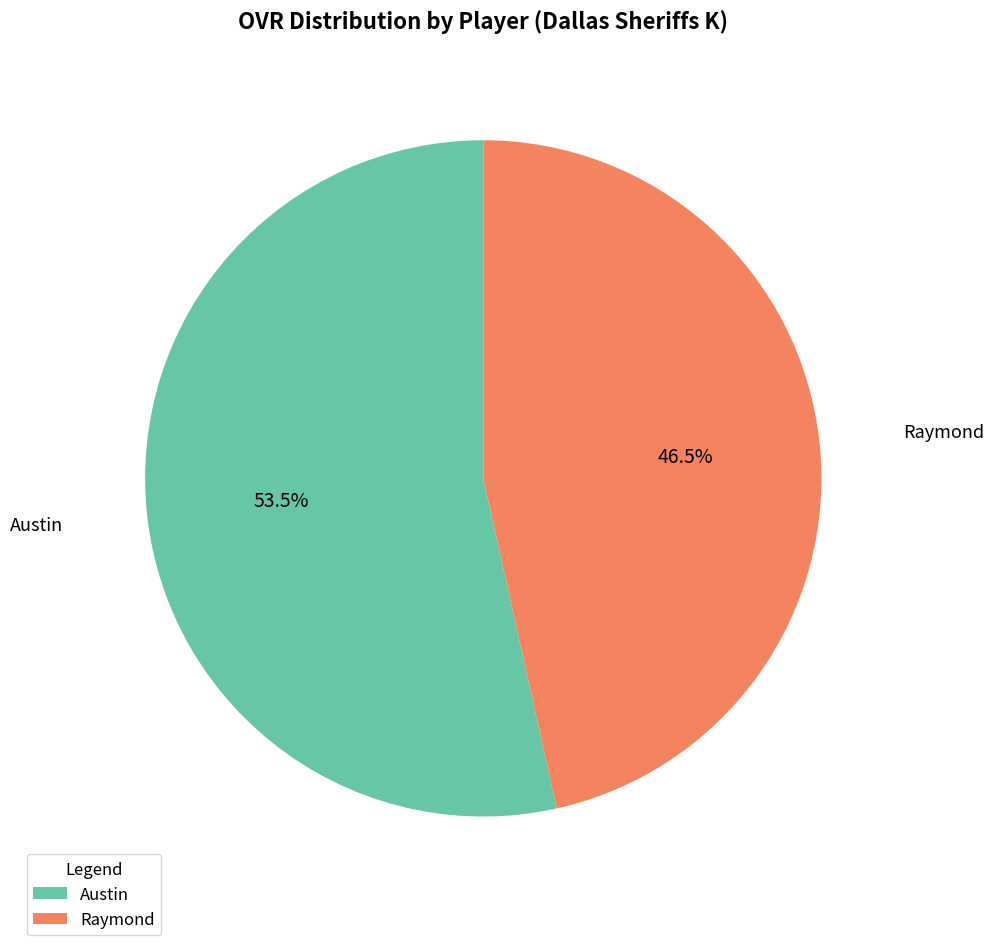

Does Austin account for over 50% of the chart?

Yes